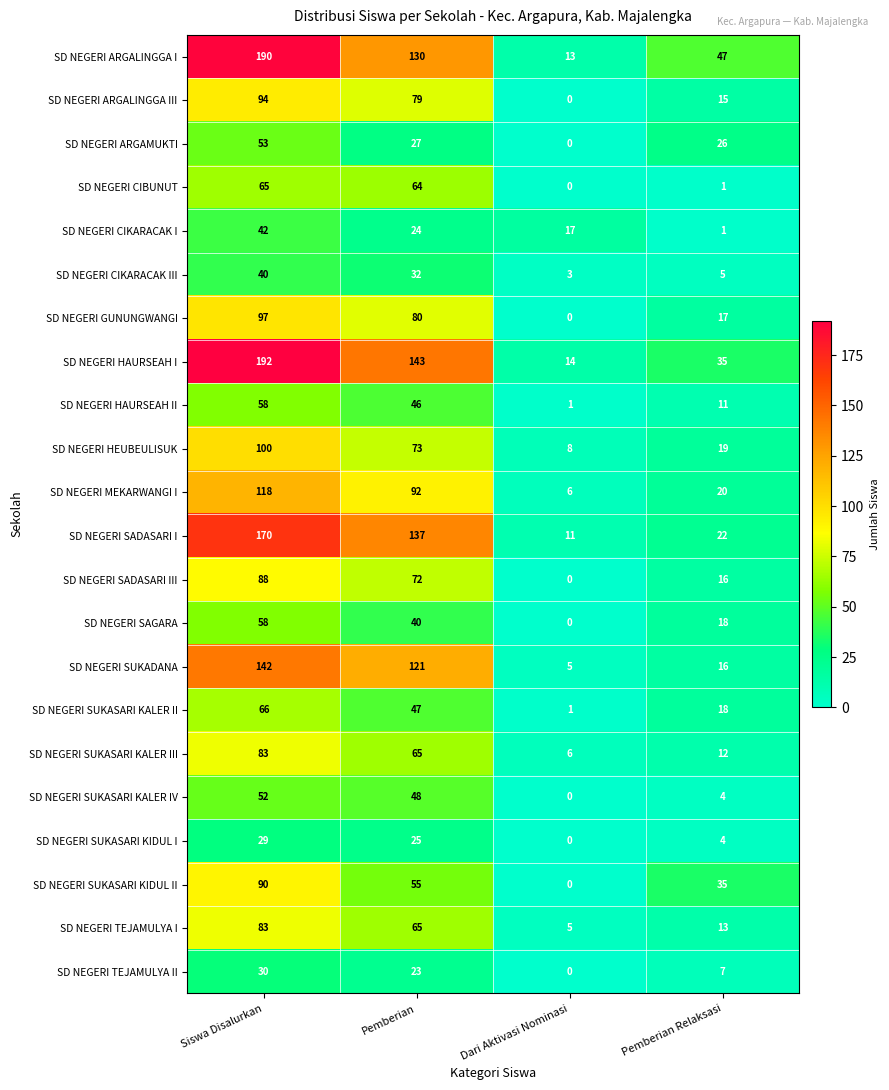

Count the number of data series in this chart.

22